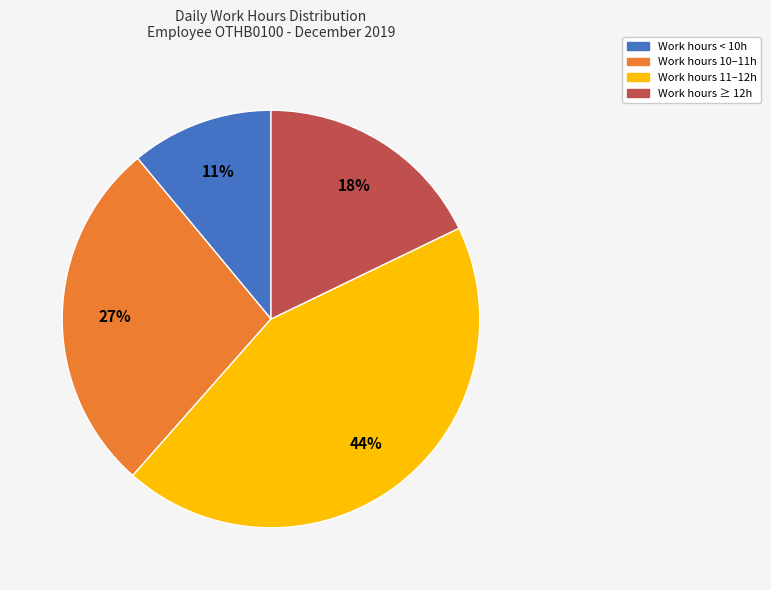

To the nearest percent, what is the difference between the largest and smallest slice percentages?

33%